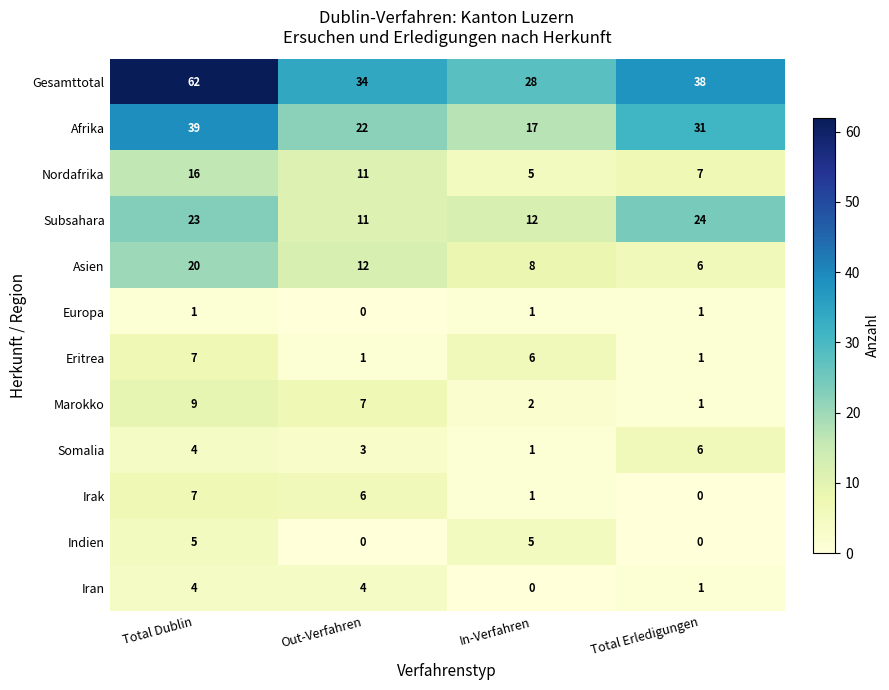

What is the sum of all Somalia values?

14